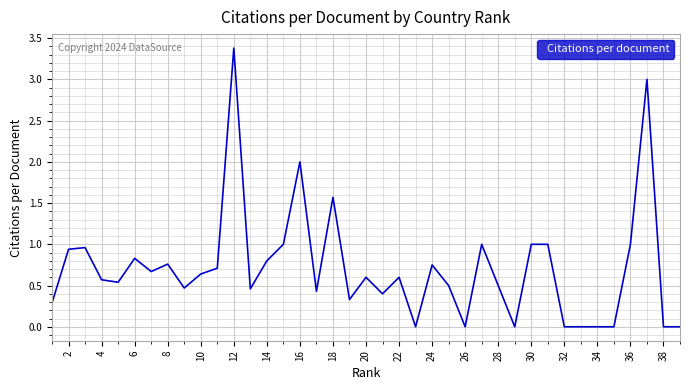

What is the difference between the maximum and minimum values?

3.4